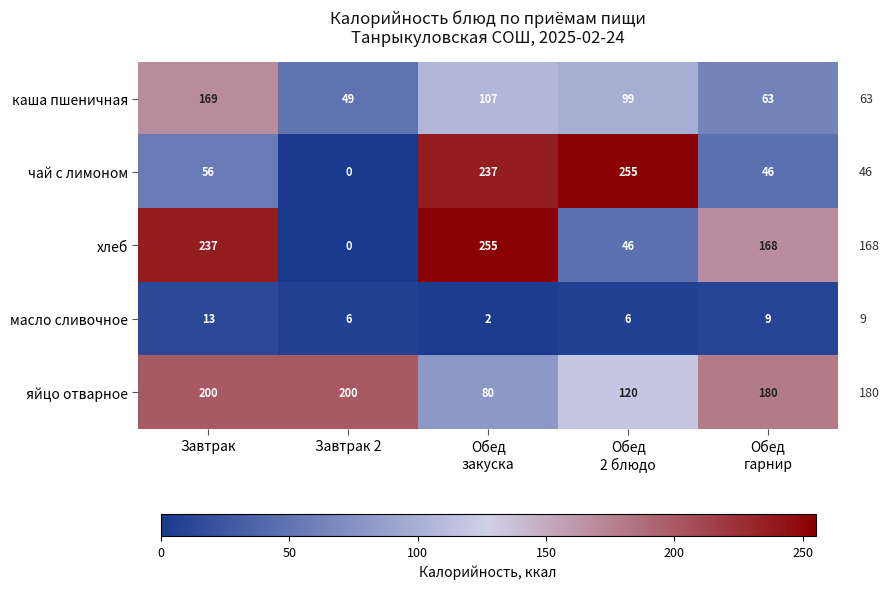

Count the number of data series in this chart.

5